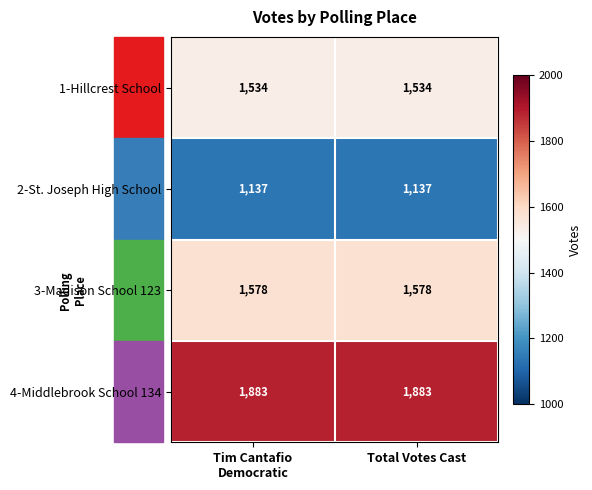

True or false: 2-St. Joseph High School has a value of 1137 at Total Votes Cast.

True